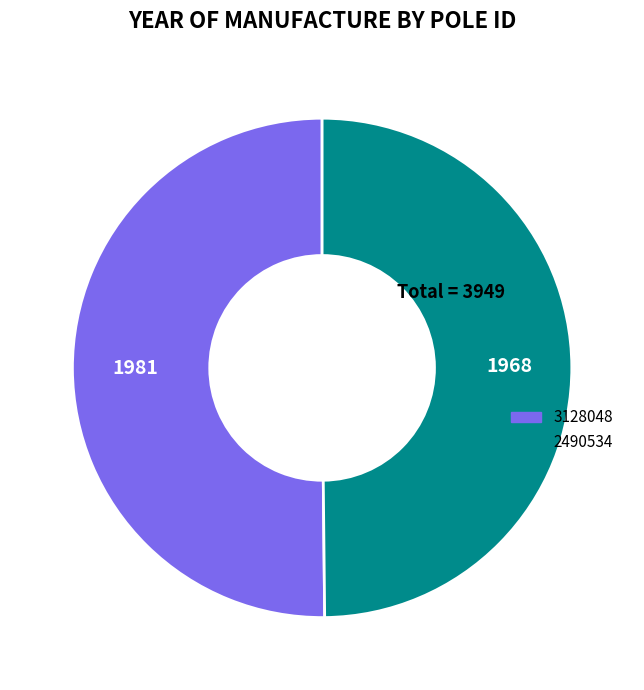

What is the ratio of the value at 3128048 to the value at 2490534?

1.0